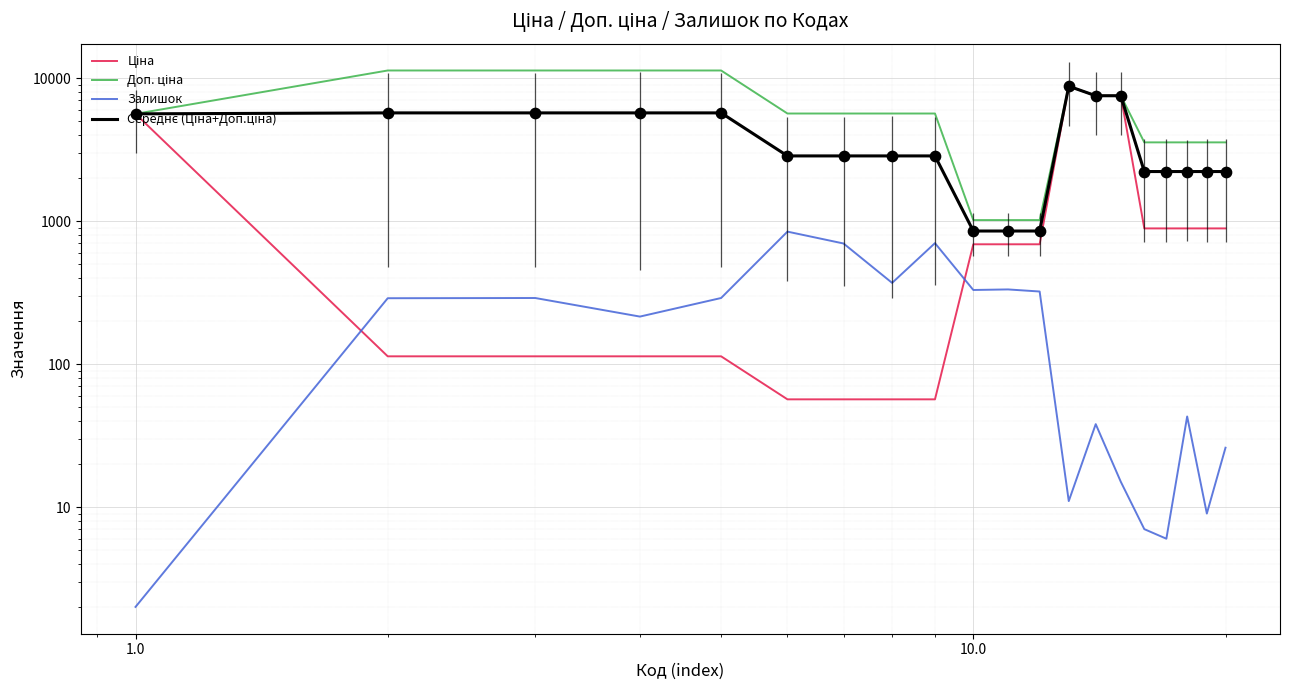

Which series contains the lowest Y value?

Залишок